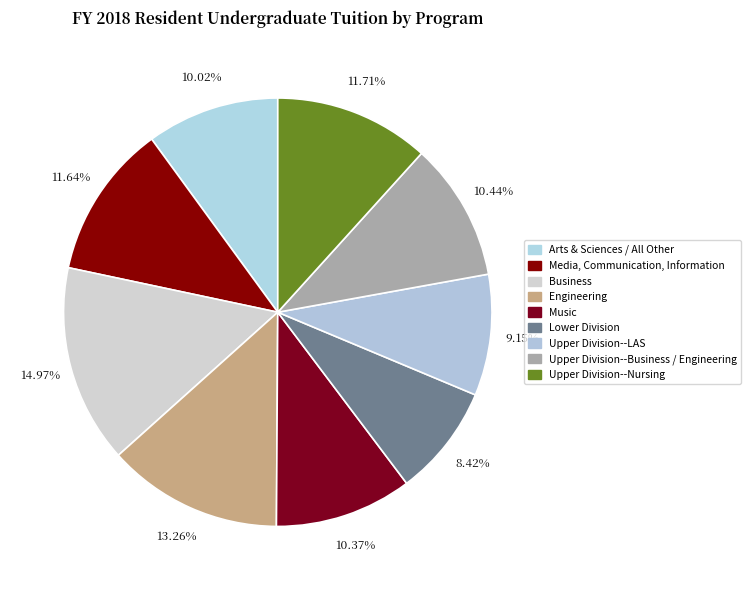

What is the largest slice in the pie chart?

Business